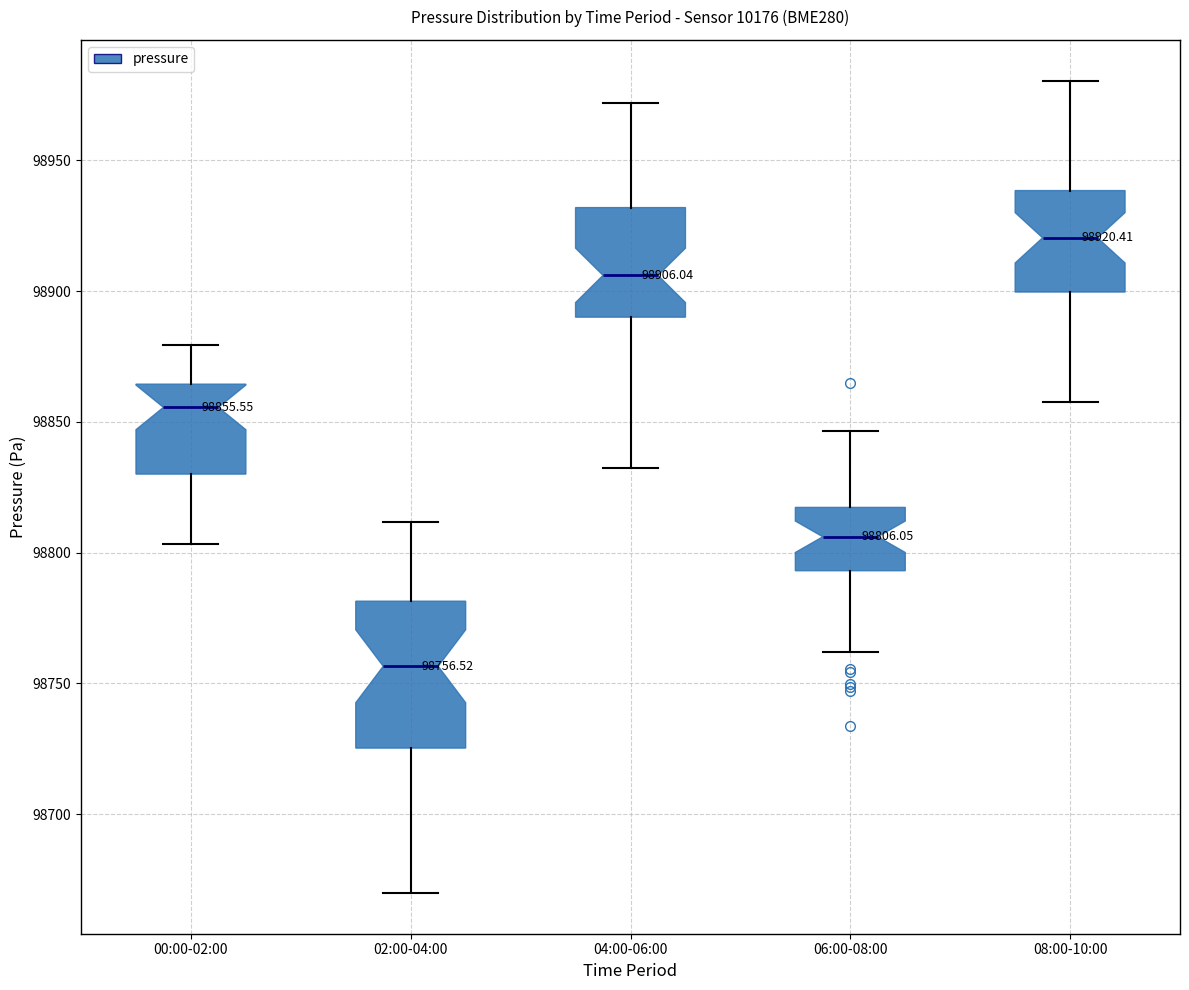

Which box's median line is the highest?

08:00-10:00